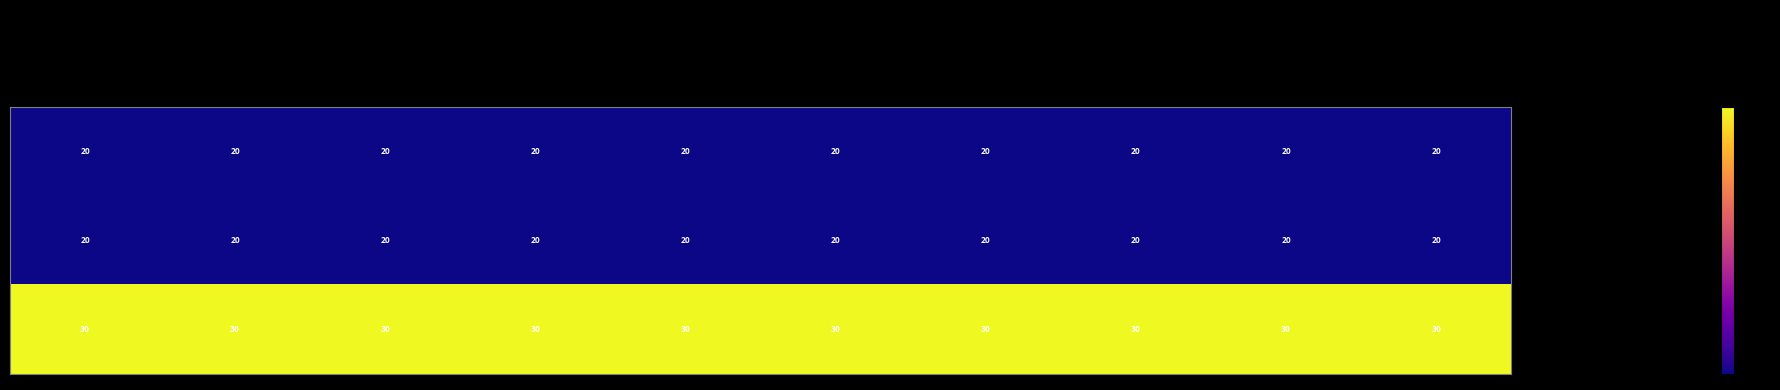

Read the 产出指标-数量指标 value at 遗属生活补助.

20